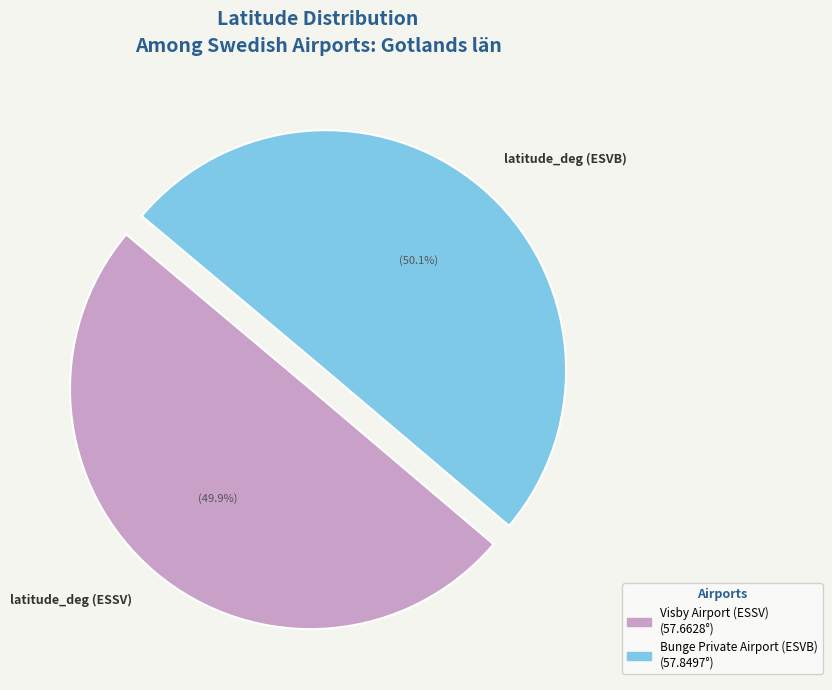

Do latitude_deg (ESSV) and latitude_deg (ESVB) together represent more than half of the pie?

Yes